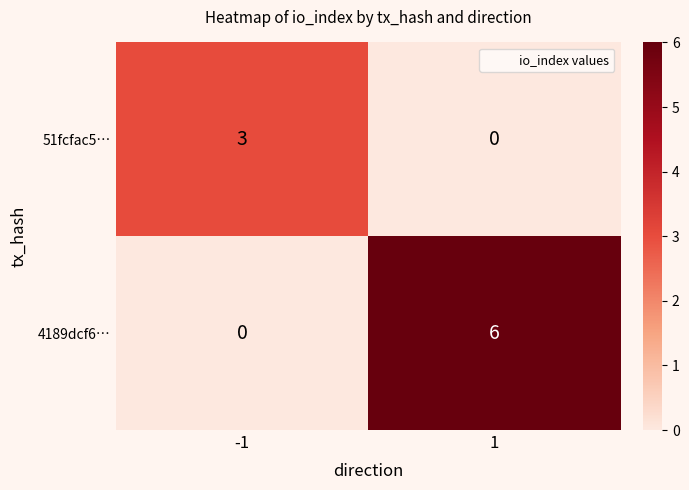

Read the 4189dcf6… value at 1.

6